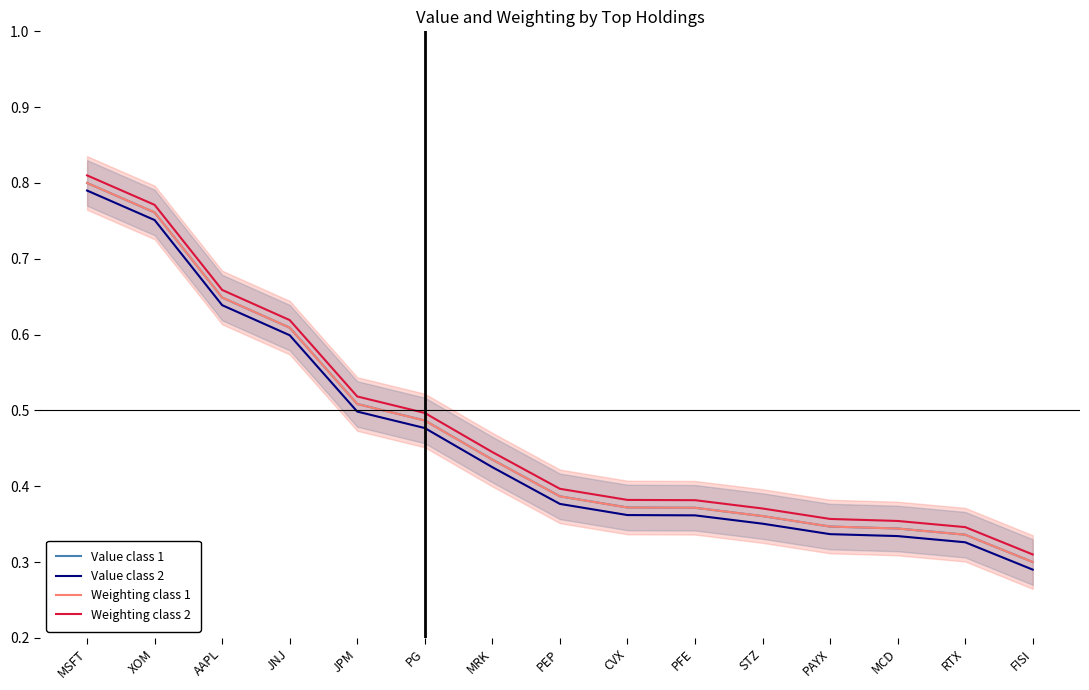

Between PEP and STZ, which is larger?

PEP